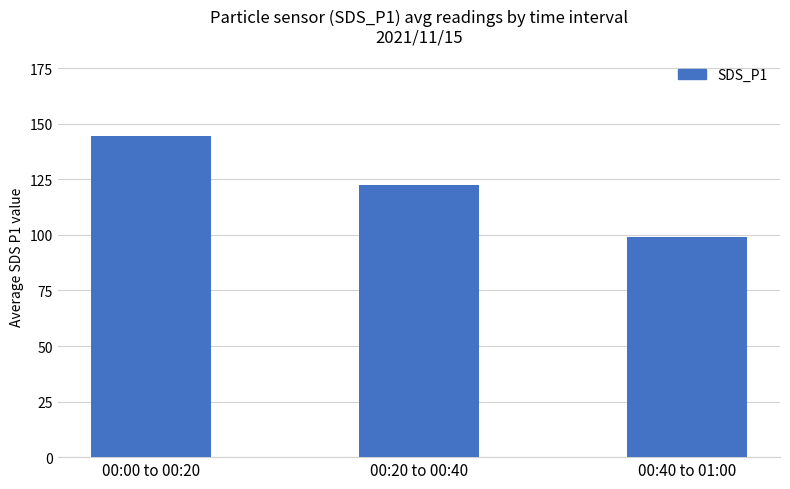

How many bars are there in total?

3